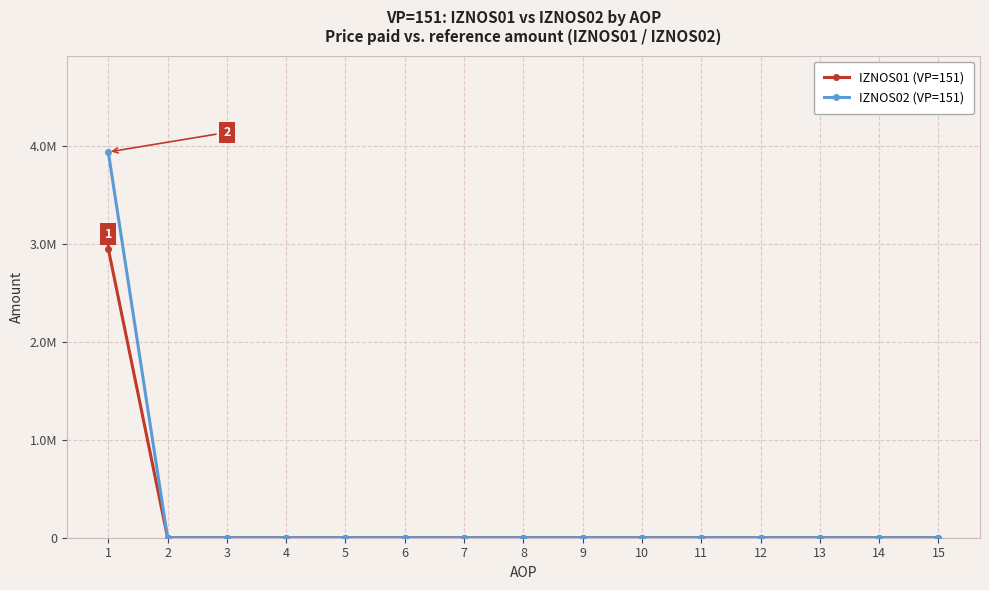

What are all the series names shown in the legend?

IZNOS01 (VP=151), IZNOS02 (VP=151)